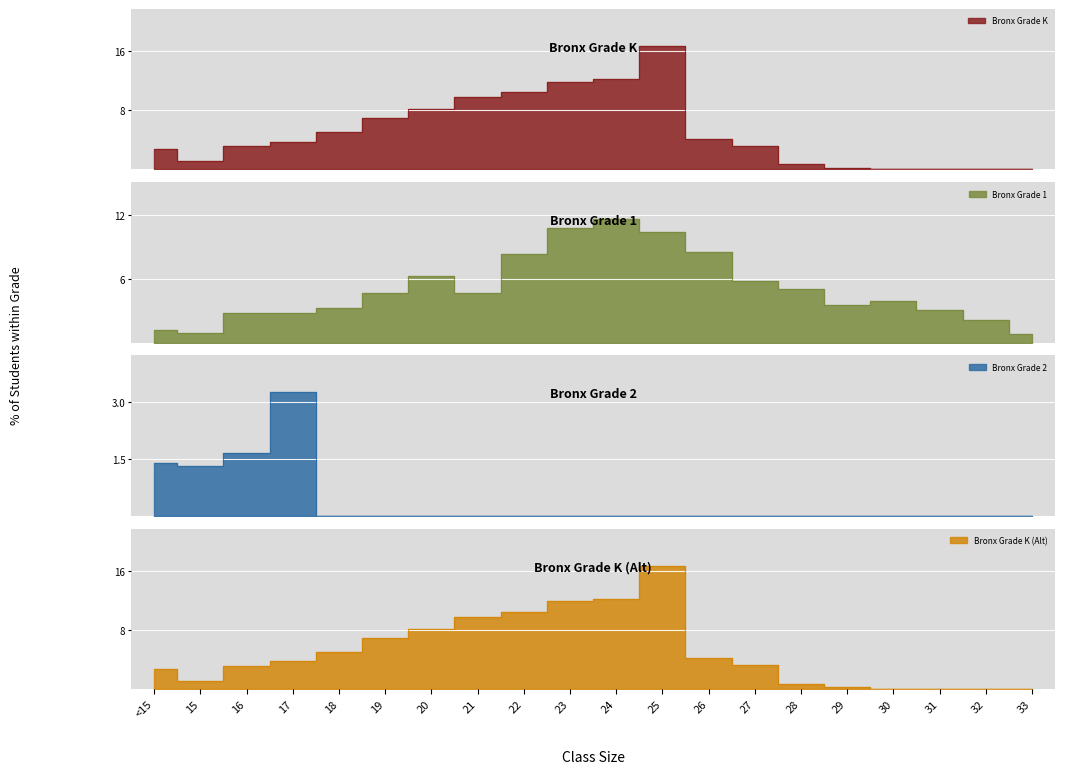

The Grade 1 series shows 4.9 at 16. True or false?

False